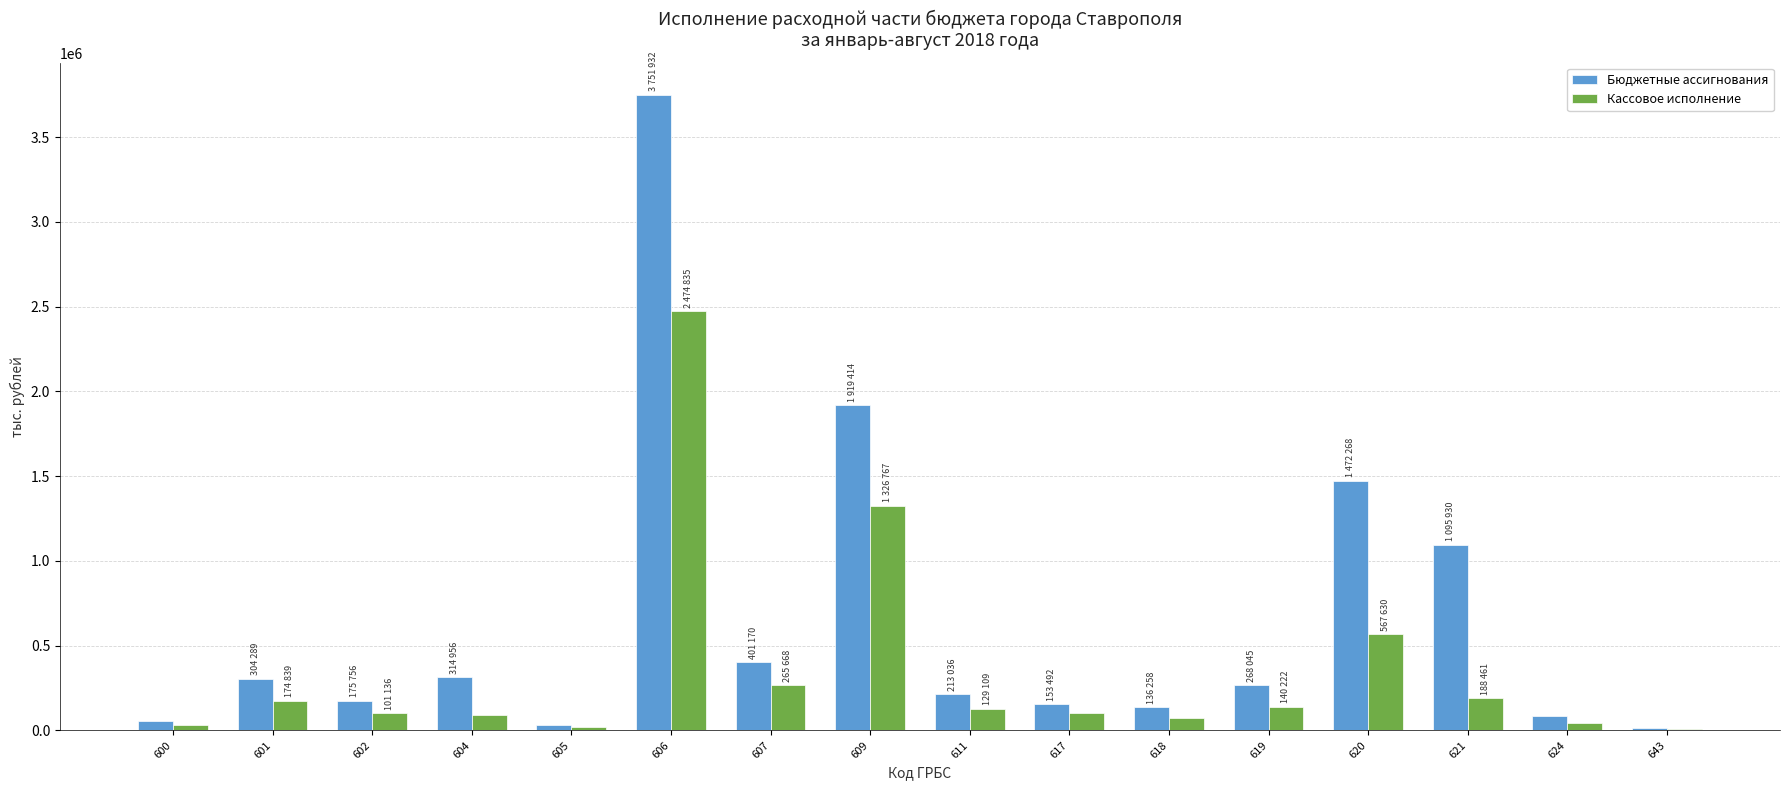

Which category has the highest value across all series?

606